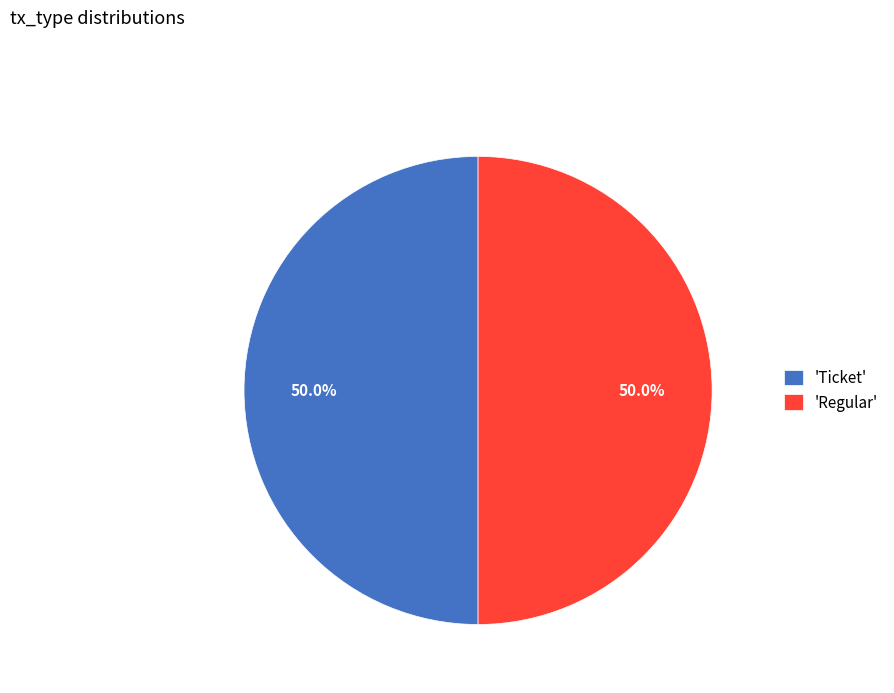

What is the ratio of the value at 'Ticket' to the value at 'Regular'?

1.0